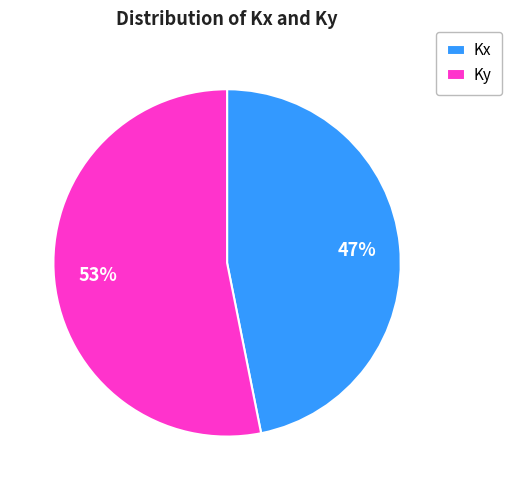

Which slice is the smallest?

Kx